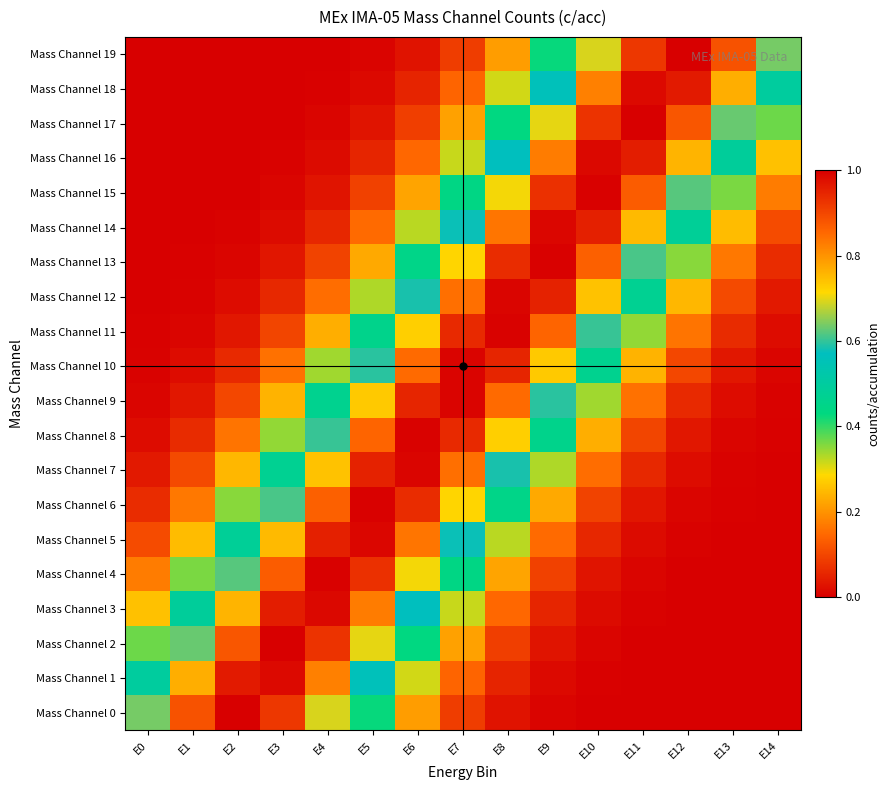

At how many categories does at least one series exceed 0?

15